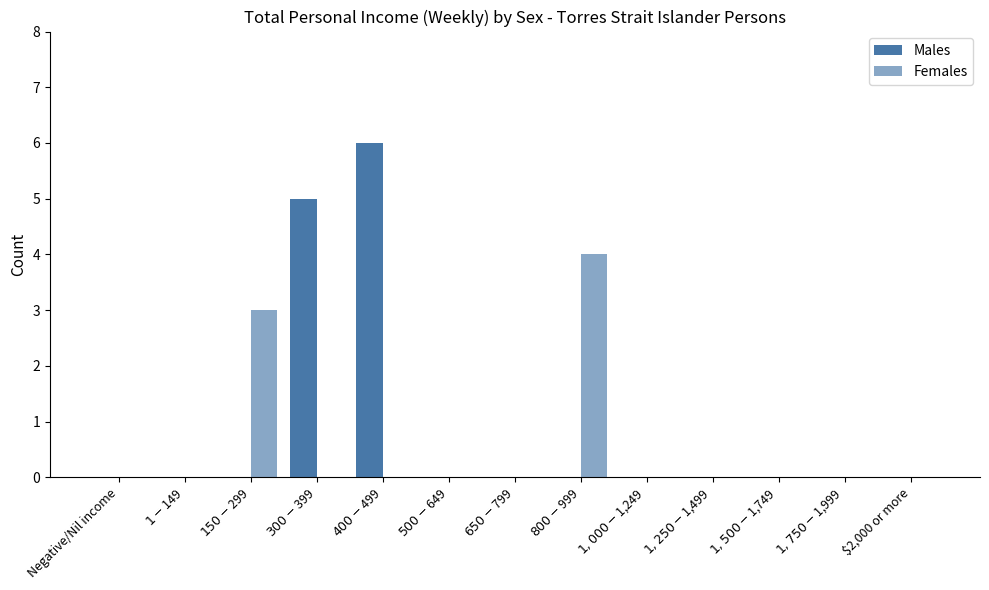

How many series are shown in this chart?

2